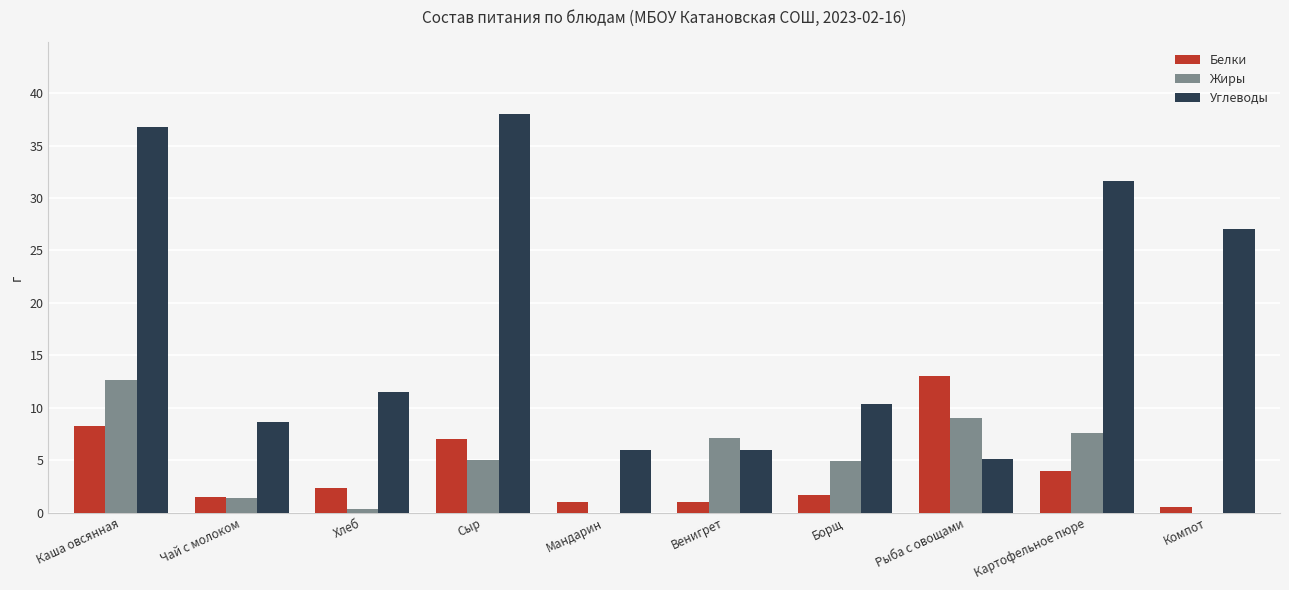

Are the bars grouped side by side (vs. stacked)?

Yes